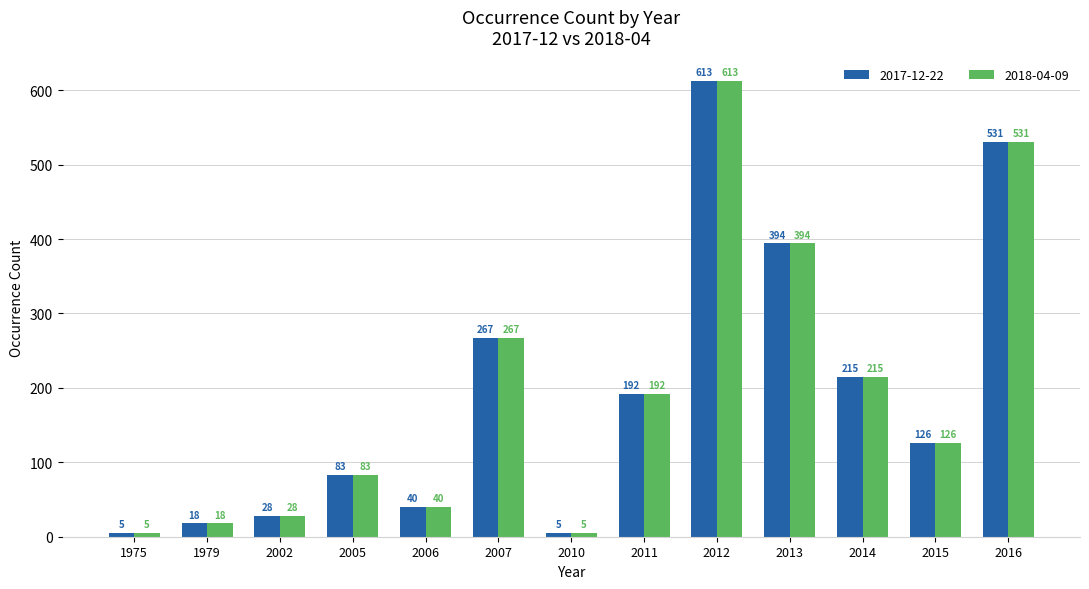

What is the sum of all 2018-04-09 values?

2517